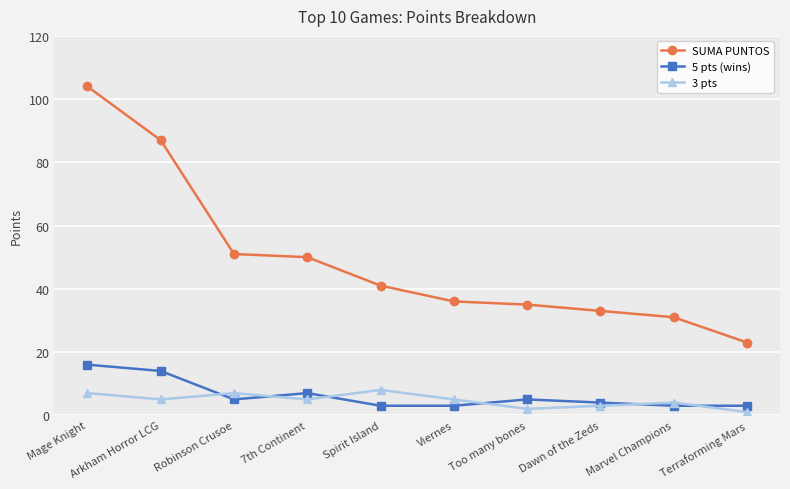

True or false: 5 pts (wins) and SUMA PUNTOS intersect in this chart.

False